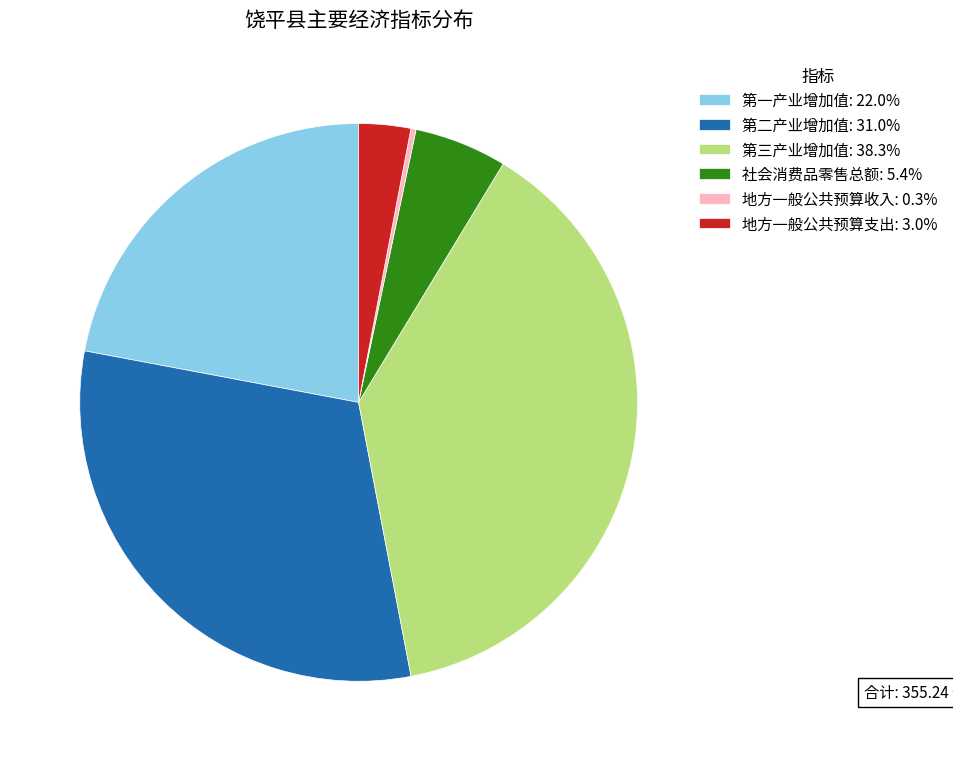

Which slice is the smallest?

地方一般公共预算收入